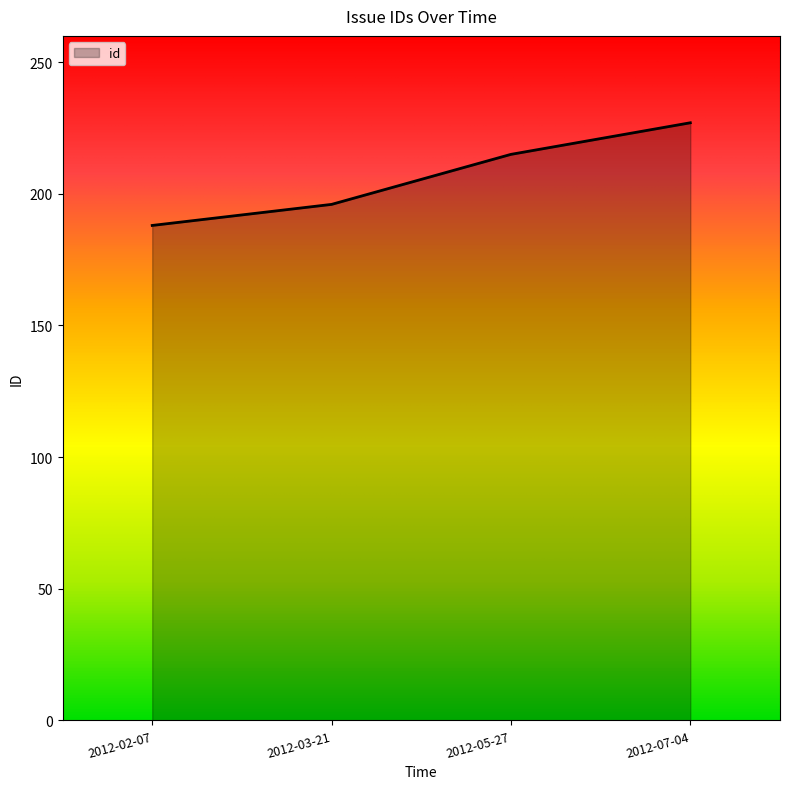

Count the number of categories in the chart.

4